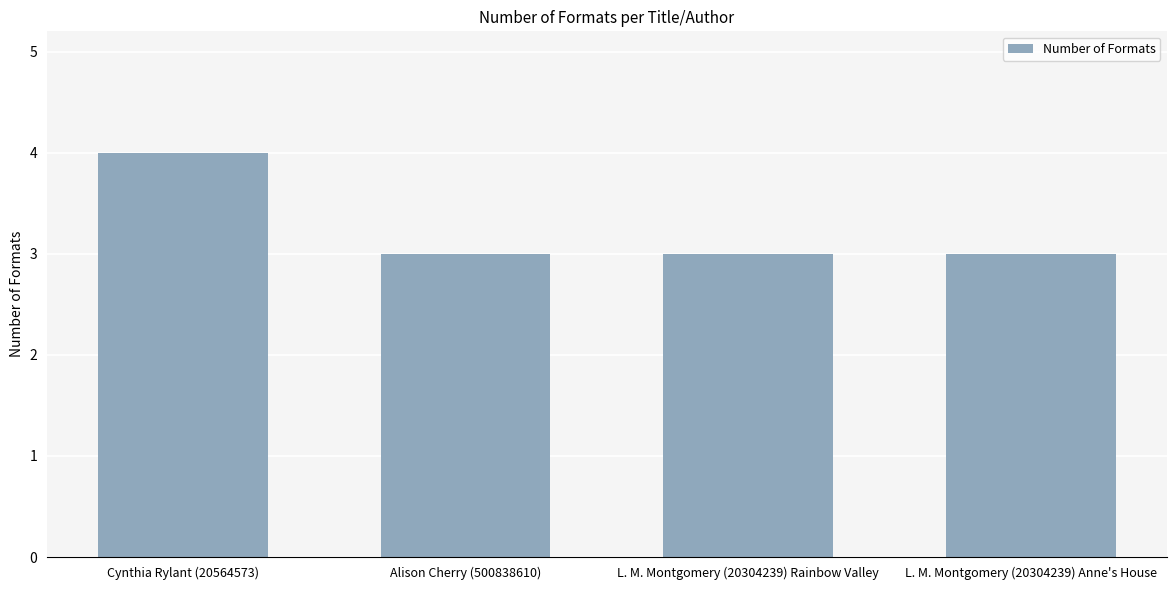

Reading left to right, transcribe all the data shown in this chart.

4	3	3	3